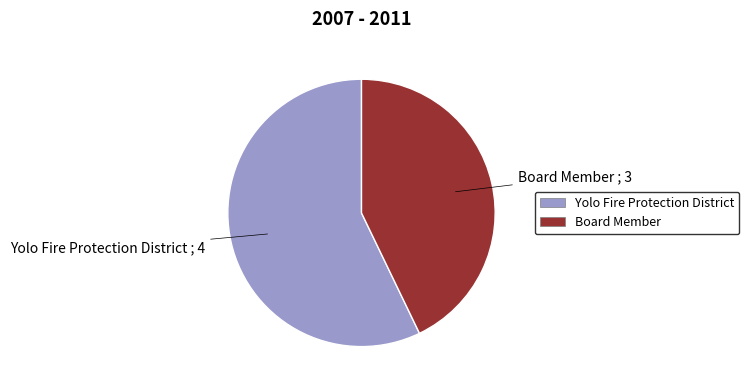

How many slices are in this pie chart?

2